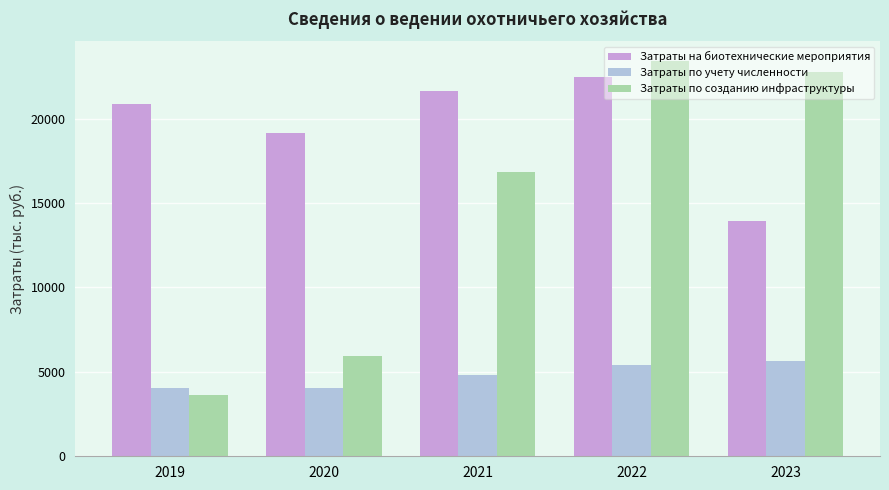

Is the value of Затраты по учету численности at 2021 greater than the value of Затраты по созданию инфраструктуры at 2021?

No